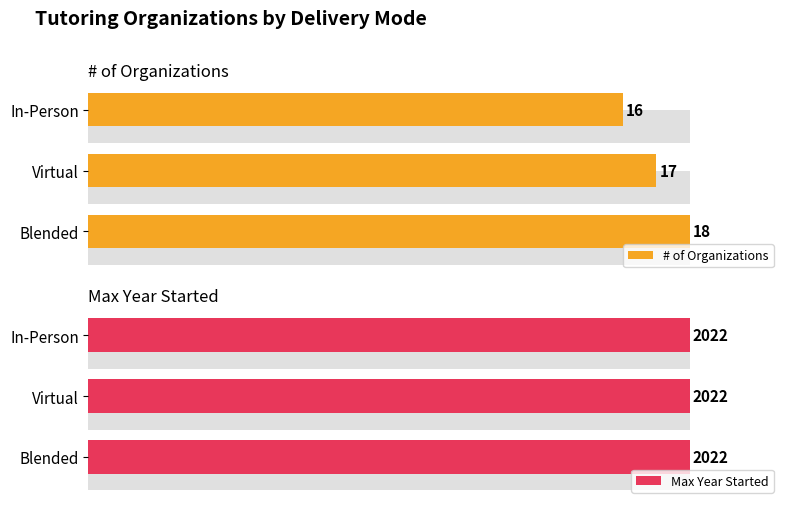

At how many categories does at least one series exceed 56?

3